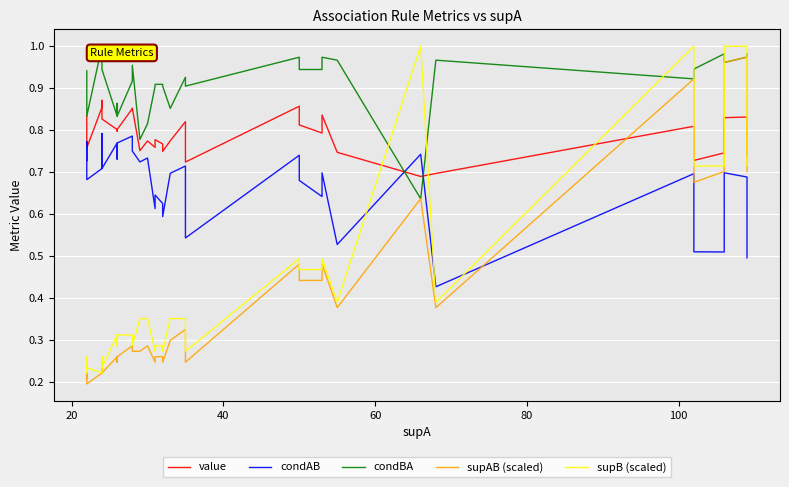

Which series has the widest spread of values?

supAB (scaled)